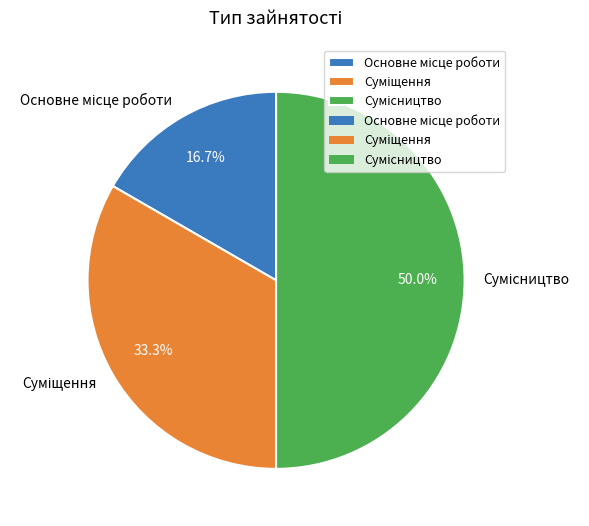

What is the change in value from Основне місце роботи to Сумісництво?

+2